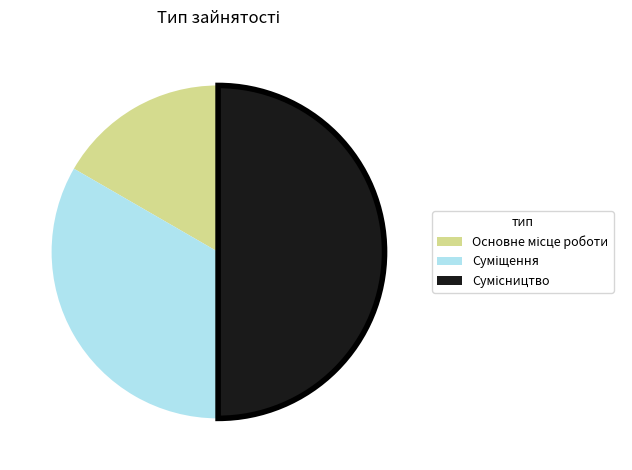

To the nearest percent, what is the difference between the Суміщення and Сумісництво slice percentages?

17%